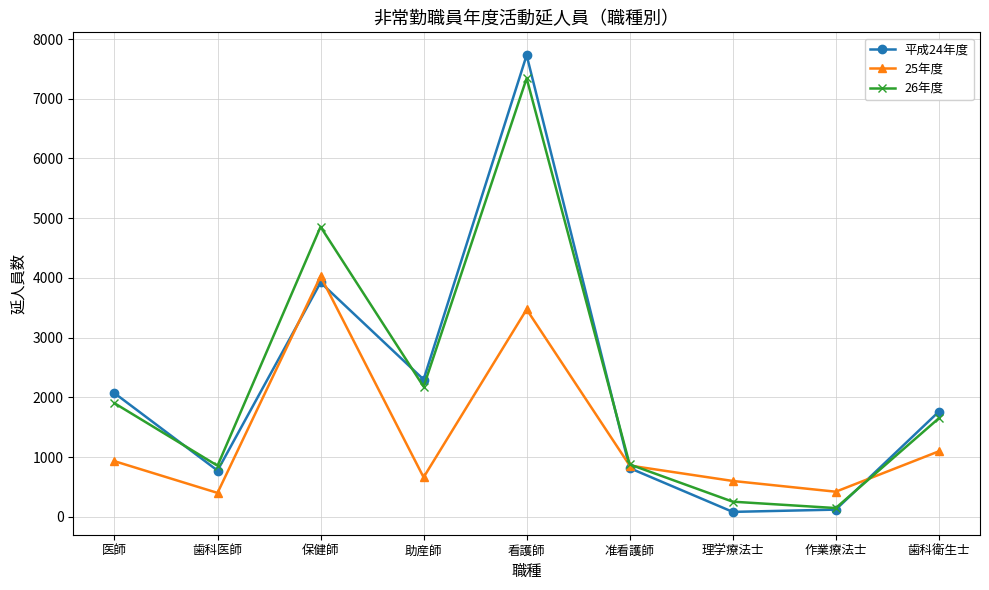

List the series in order of their peak value, lowest first.

25年度, 26年度, 平成24年度